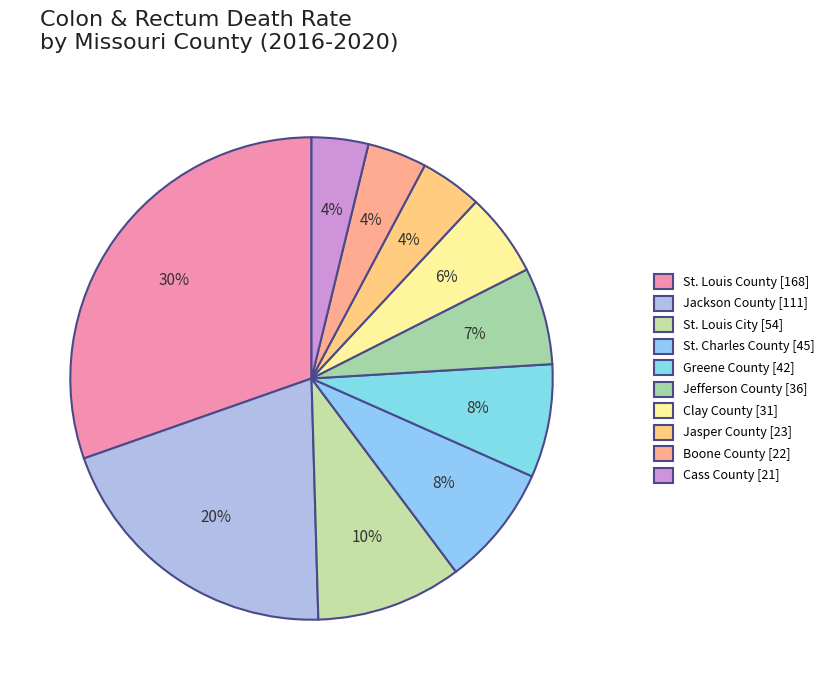

Is there a majority slice in this chart?

No